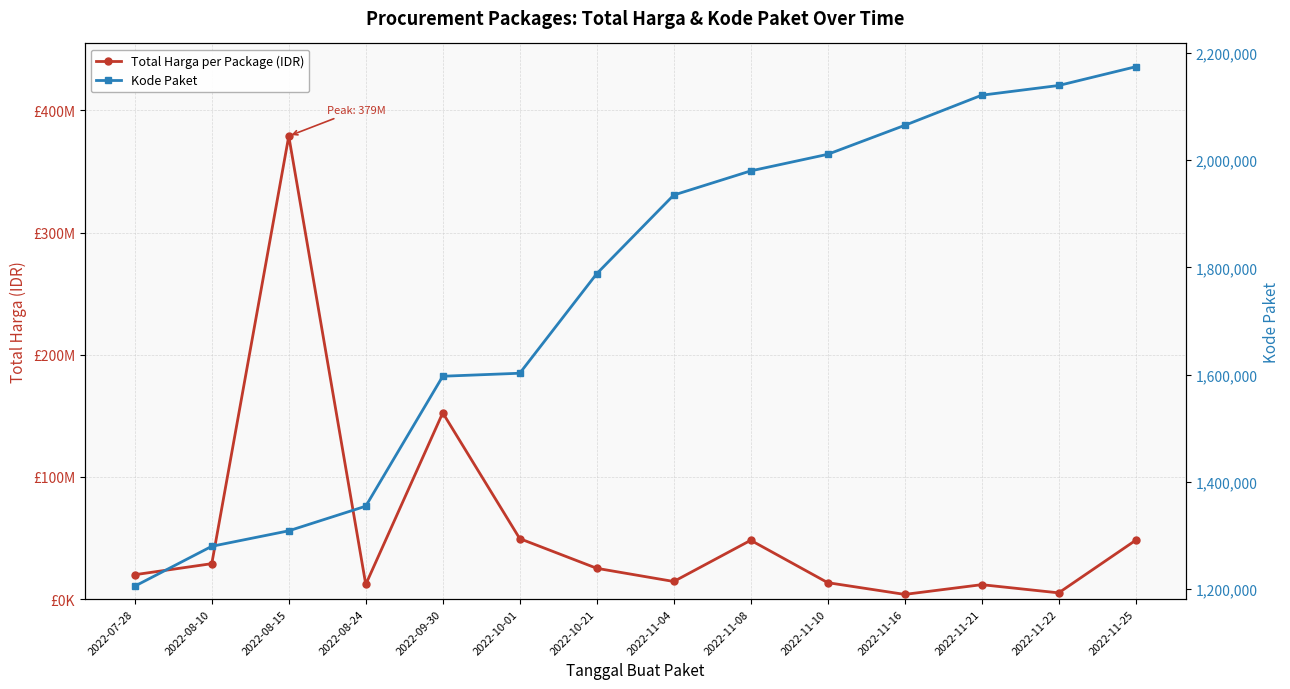

True or false: Total Harga per Package (IDR) and Kode Paket cross at least once.

False